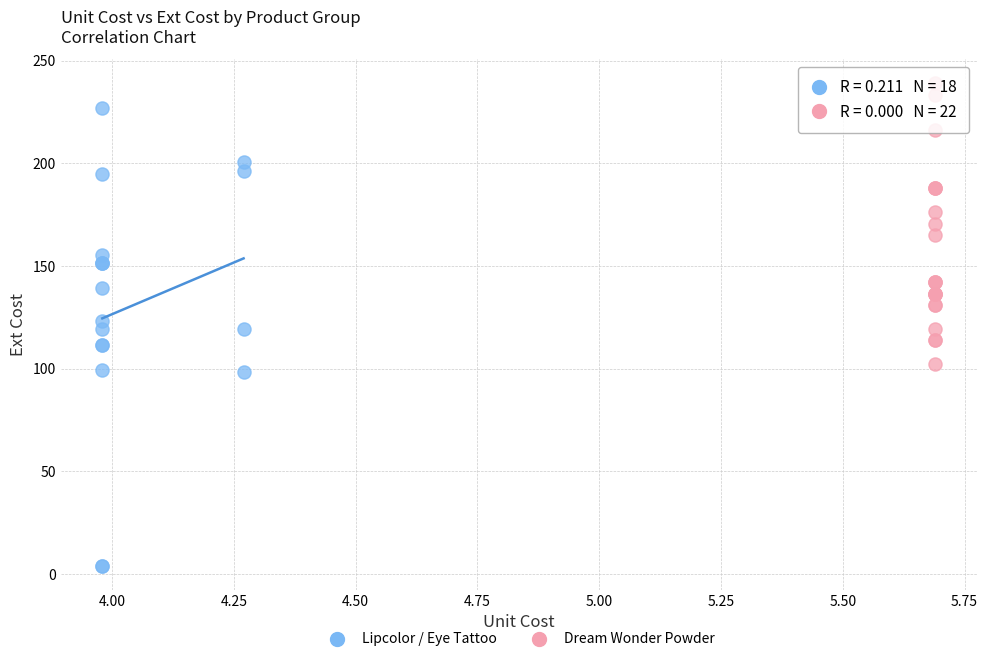

What are all the series names shown in the legend?

Lipcolor / Eye Tattoo, Dream Wonder Powder